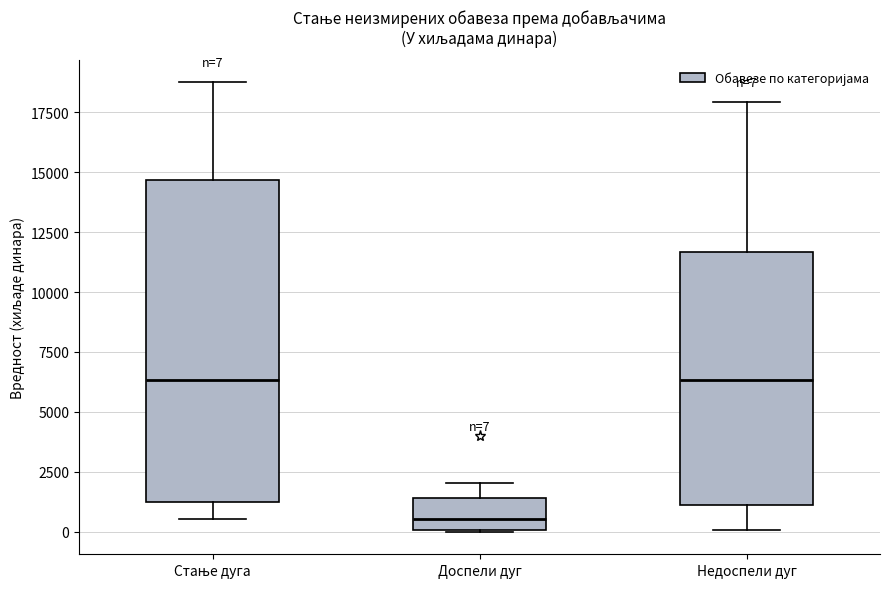

Which box's median line is the lowest?

Доспели дуг